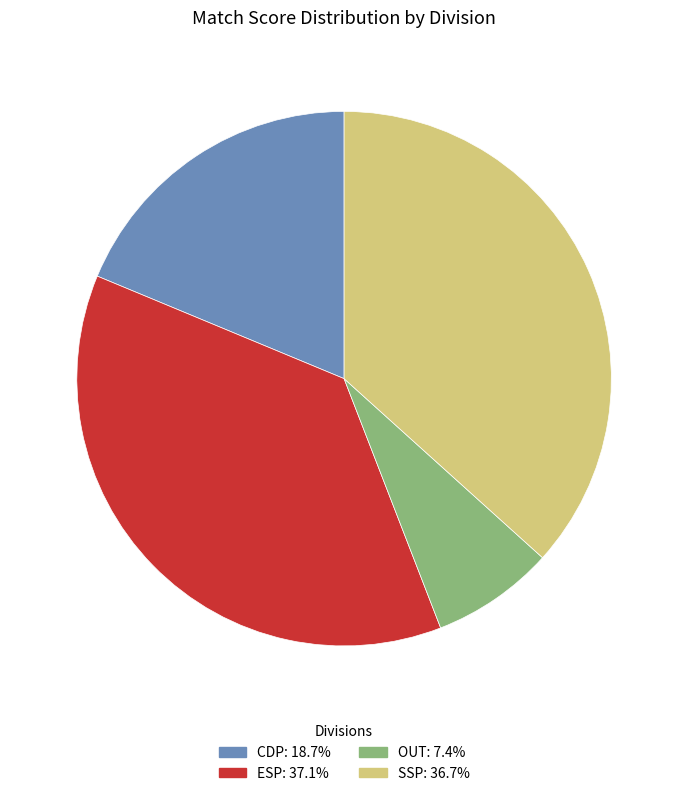

Approximately how many times larger is the value at CDP: 18.7% compared to ESP: 37.1%?

0.5